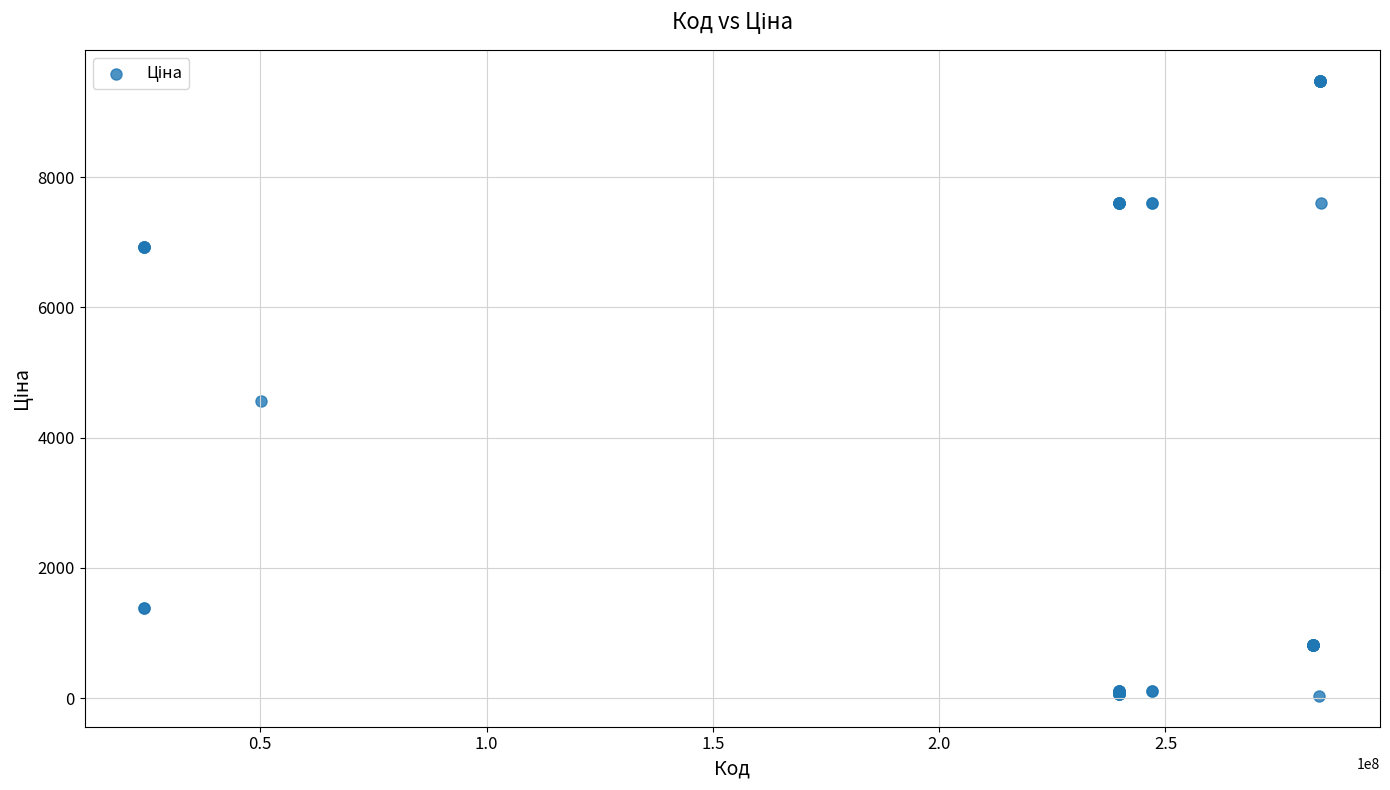

What Y value in the scatter plot is closest to 4756?

4561.9